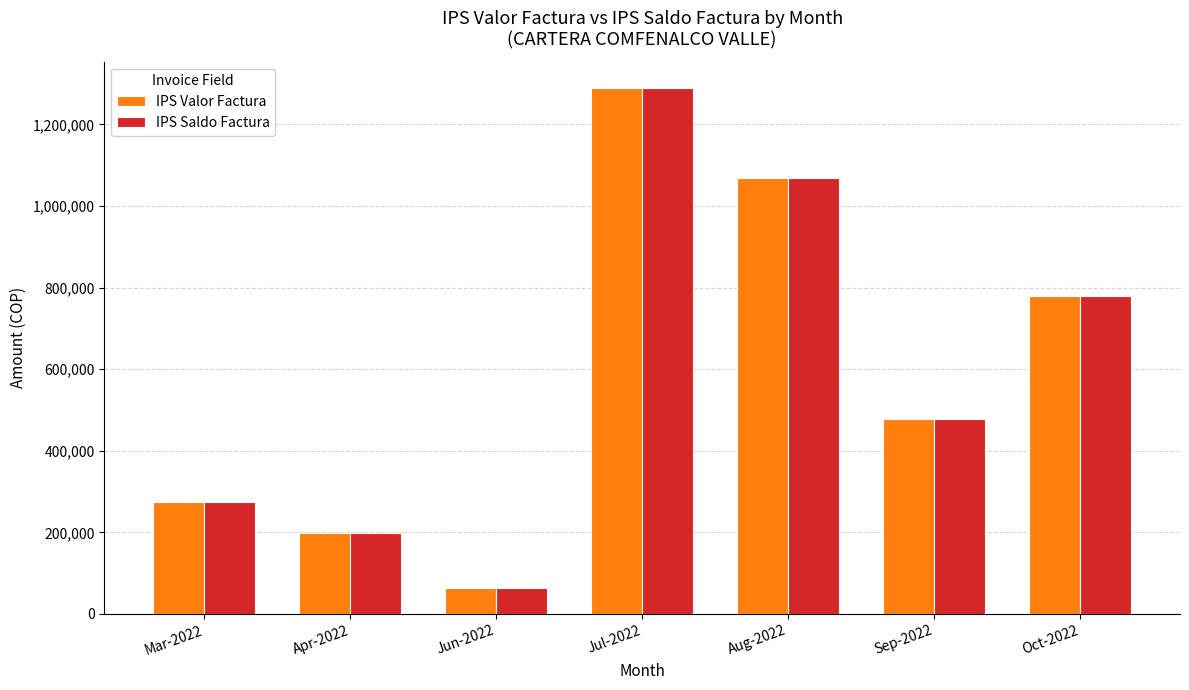

List the labels in order of IPS Saldo Factura value, smallest first.

Jun-2022, Apr-2022, Mar-2022, Sep-2022, Oct-2022, Aug-2022, Jul-2022